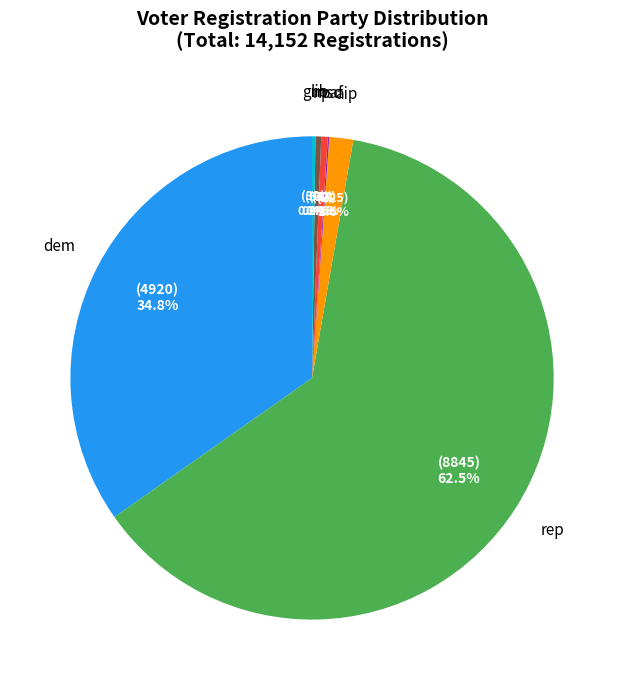

Is there any slice that represents more than half of the pie?

Yes